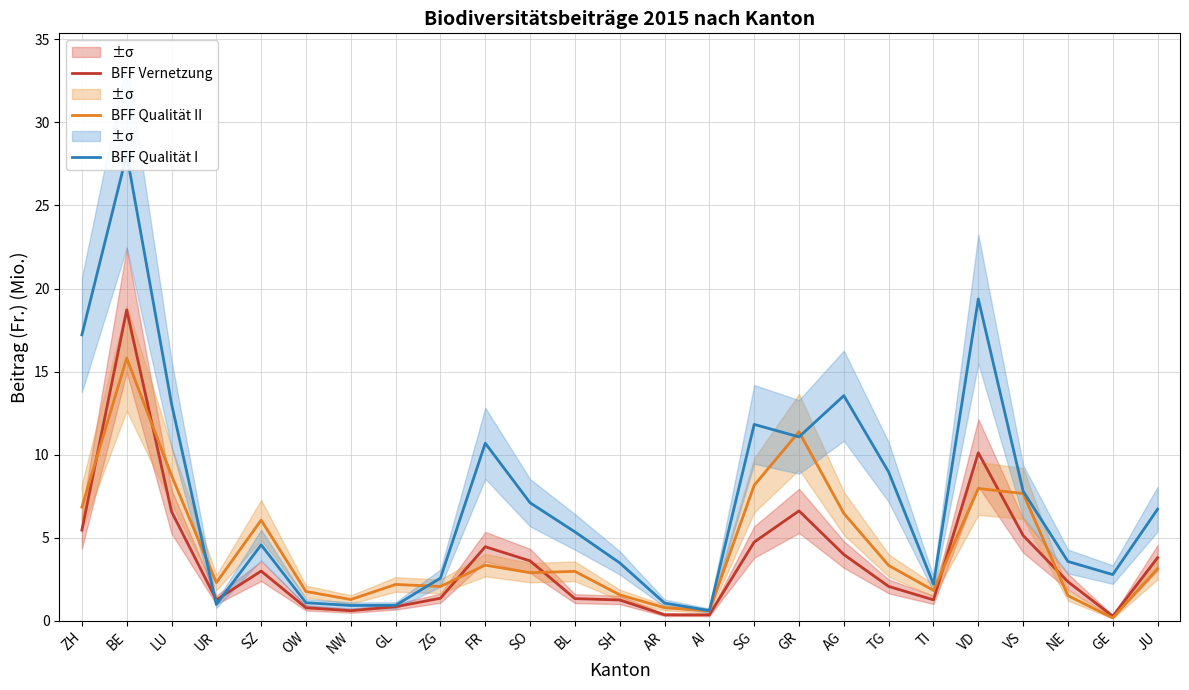

Is the value of BFF Qualität I at OW greater than the value of BFF Vernetzung at BL?

No